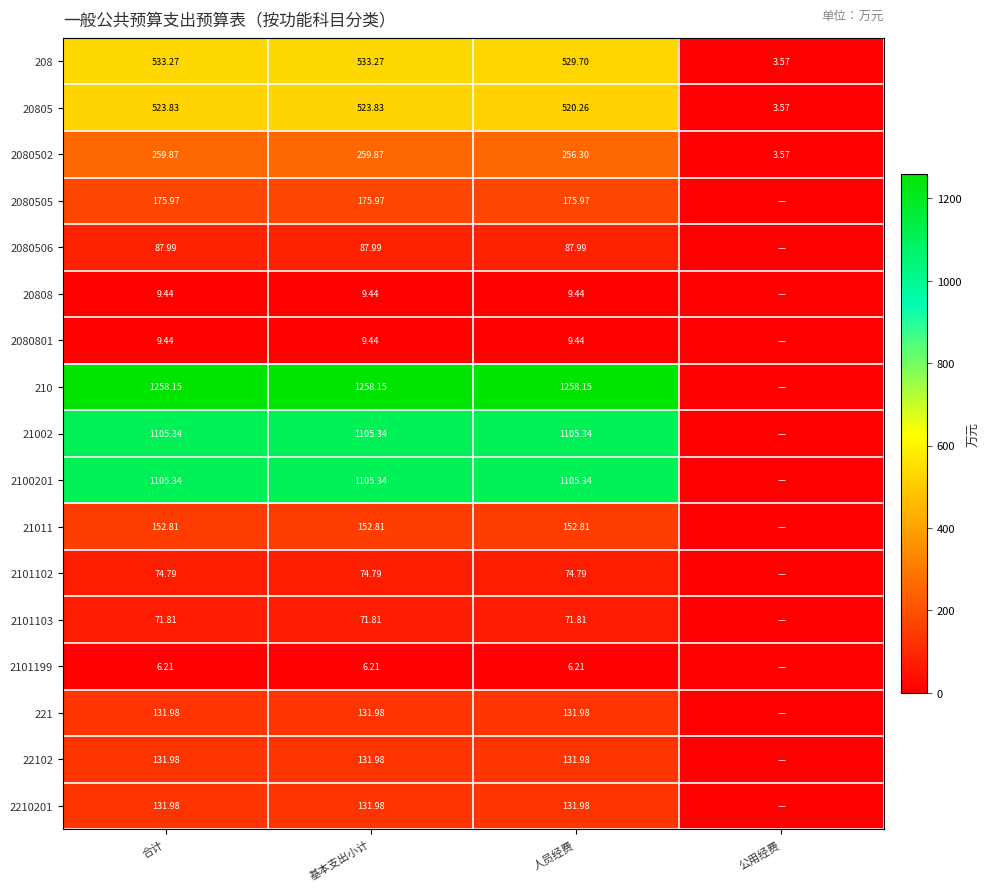

Is the value of 2080506 at 基本支出小计 greater than the value of 2210201 at 人员经费?

No